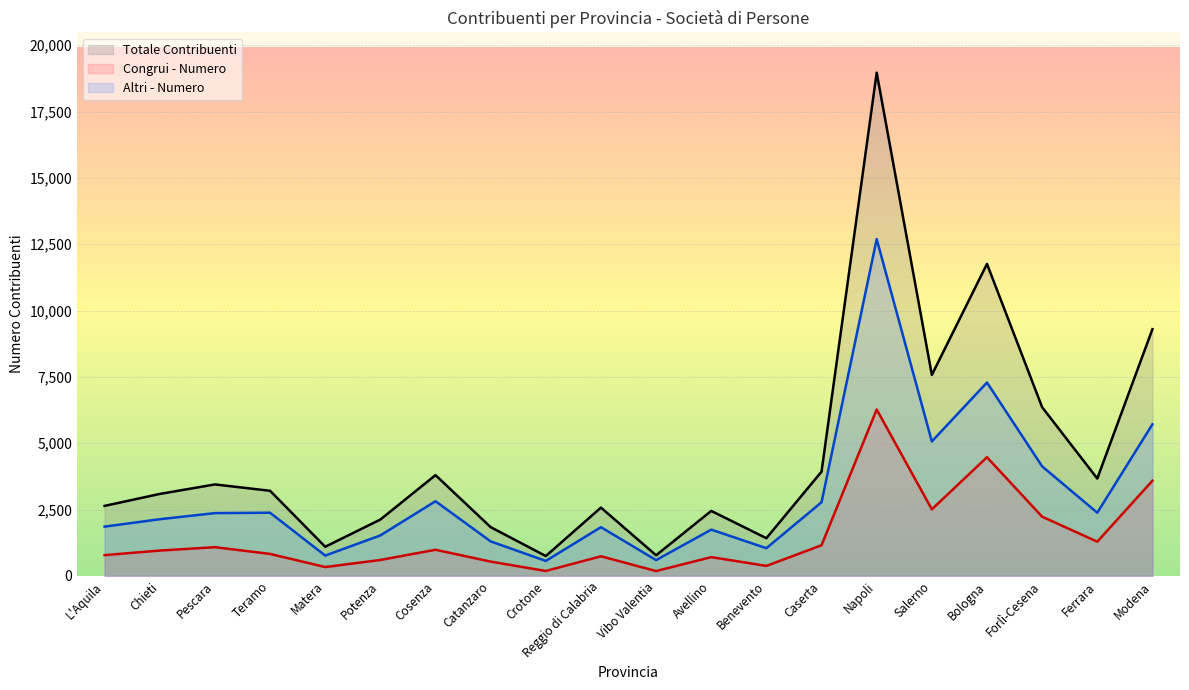

What is the label of the 11th point from the left?

Vibo Valentia